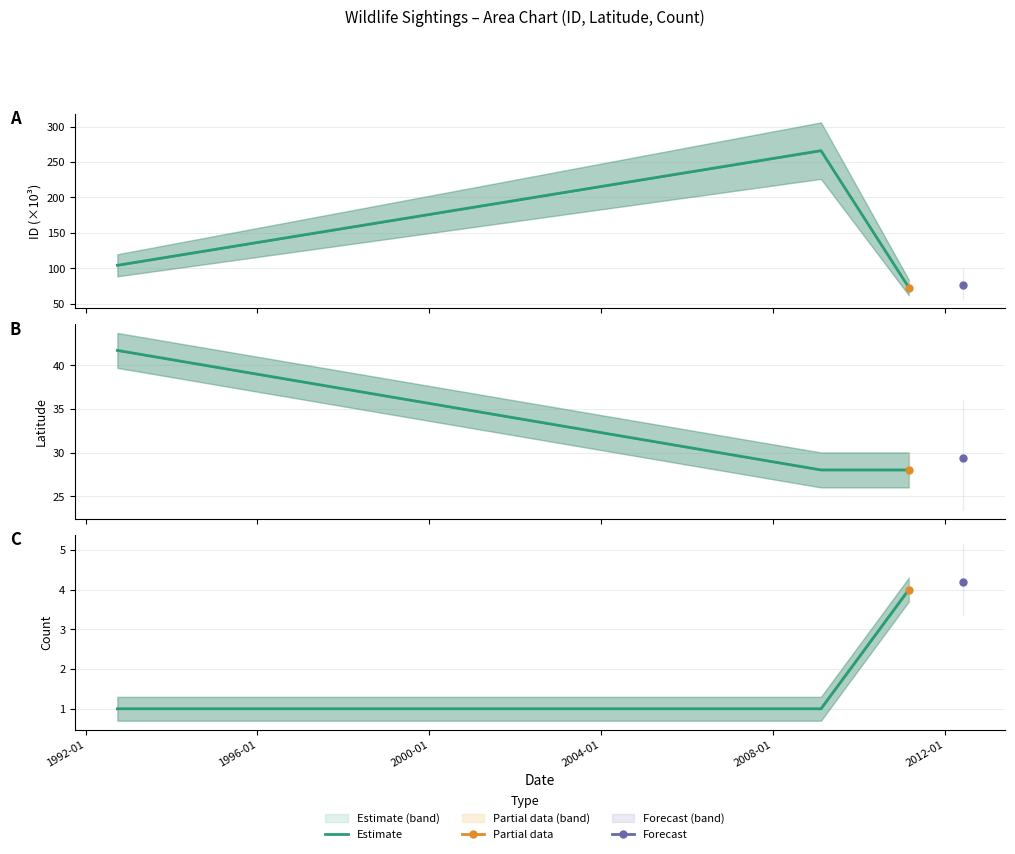

What is the average value?

2